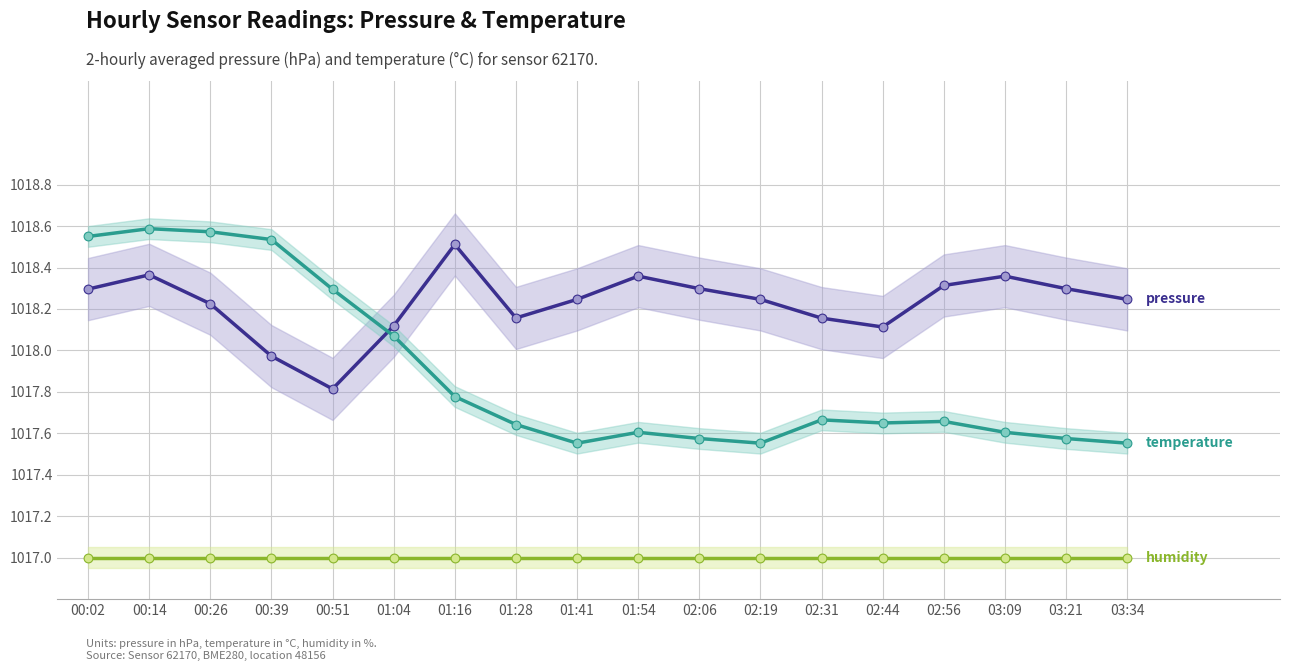

What is the total value across all series at 01:04?

3053.2